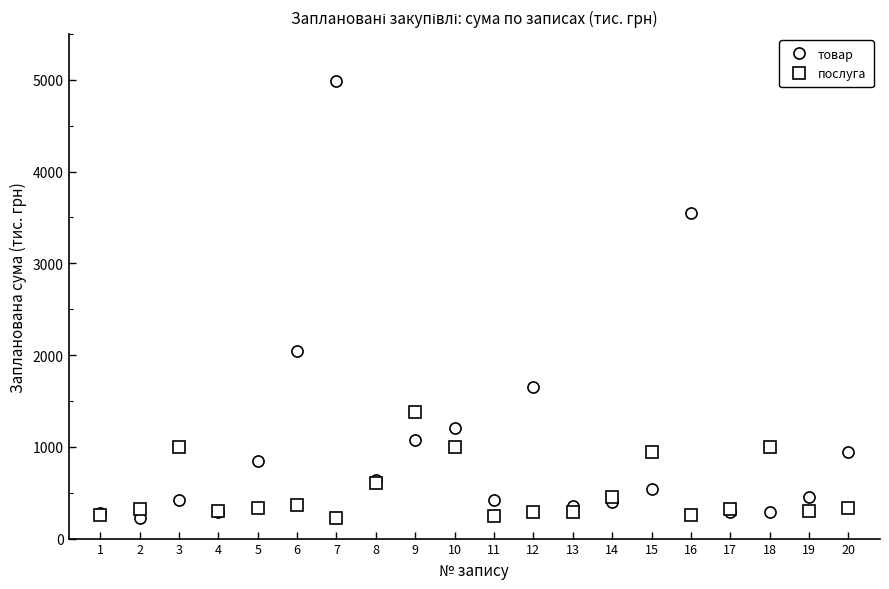

At which category does the chart reach its peak across all series?

7